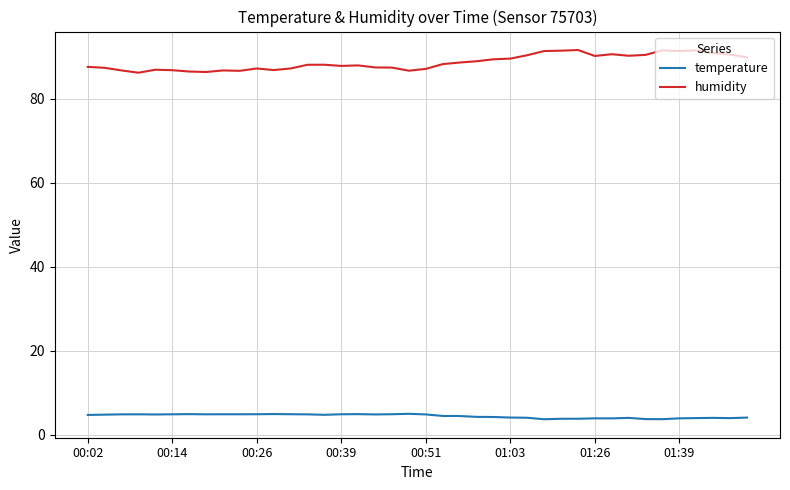

True or false: temperature and humidity cross at least once.

False